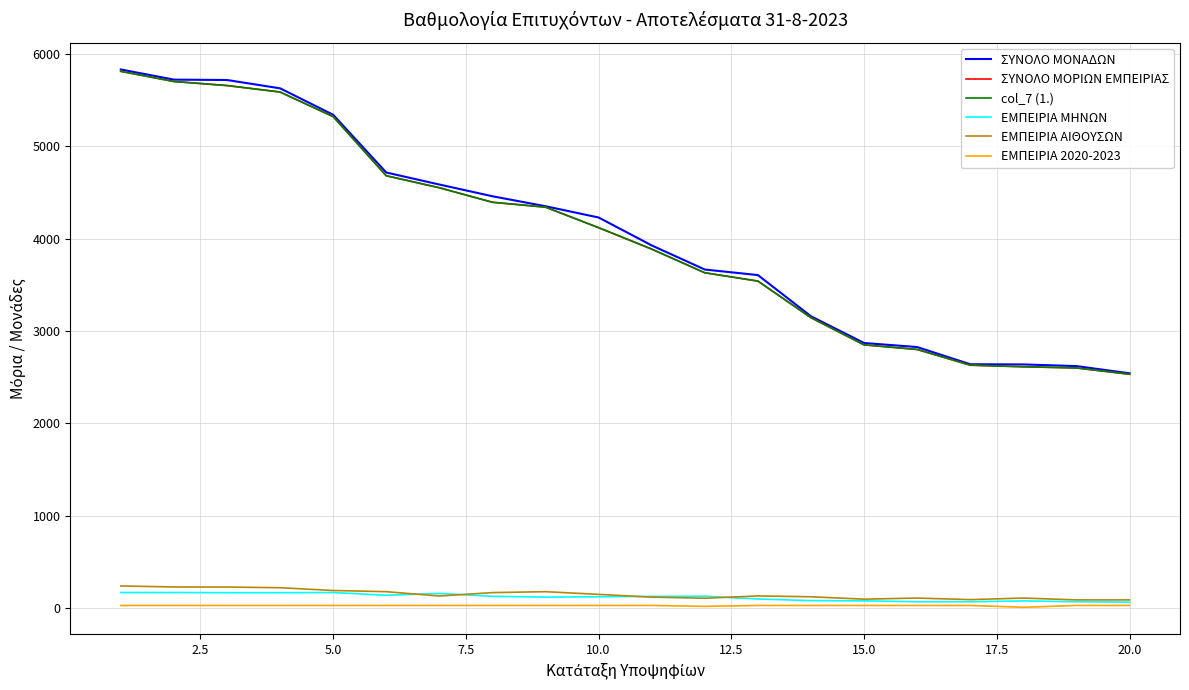

True or false: ΕΜΠΕΙΡΙΑ ΜΗΝΩΝ and ΕΜΠΕΙΡΙΑ 2020-2023 cross at least once.

False